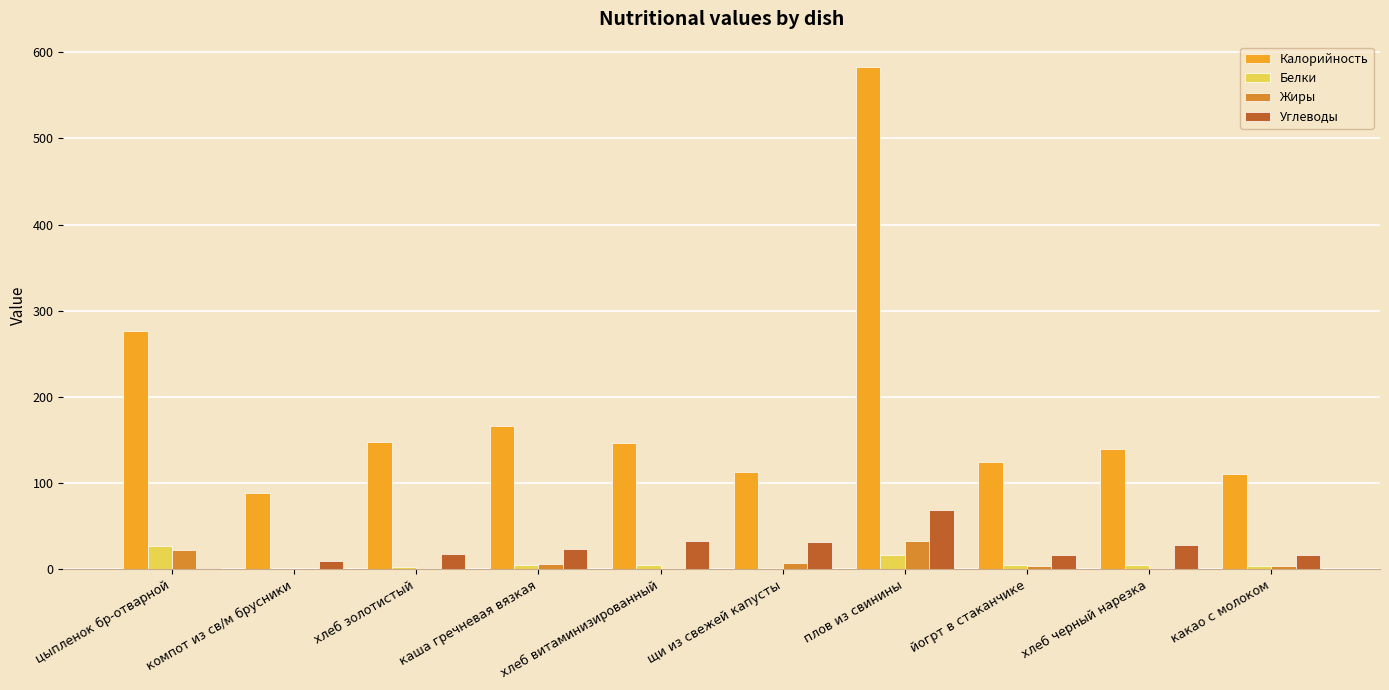

What is the sum of all Калорийность values?

1898